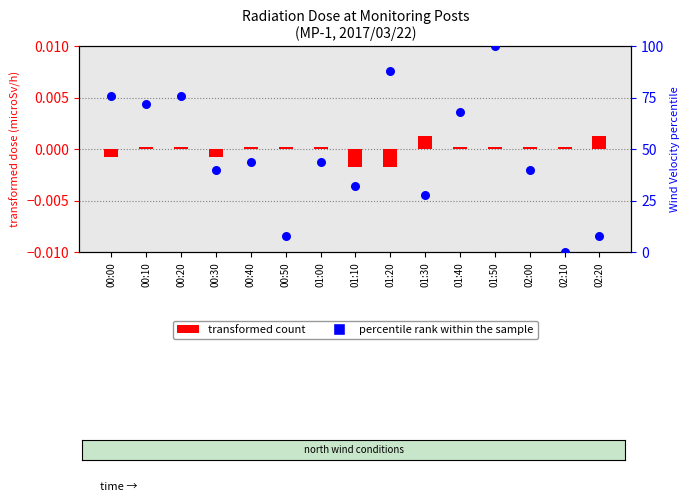

Which series has the largest total across all categories?

percentile rank within the sample